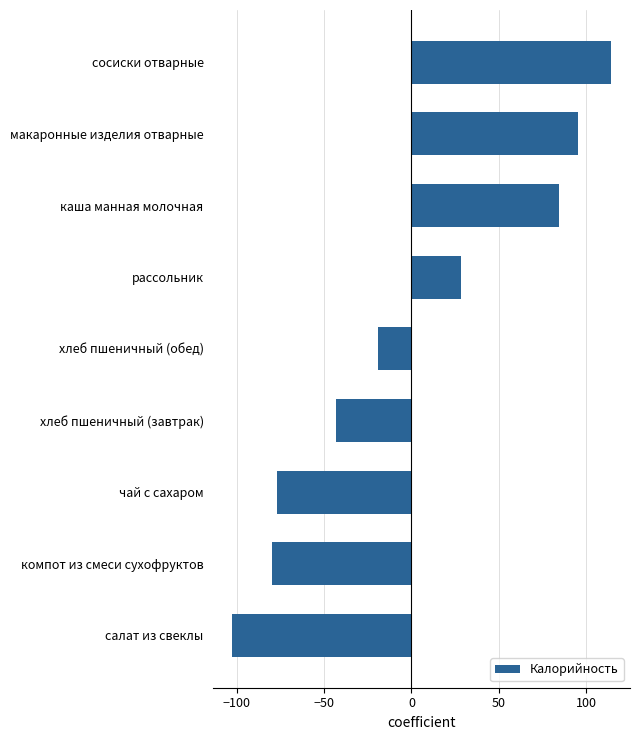

How many bars are there in total?

9